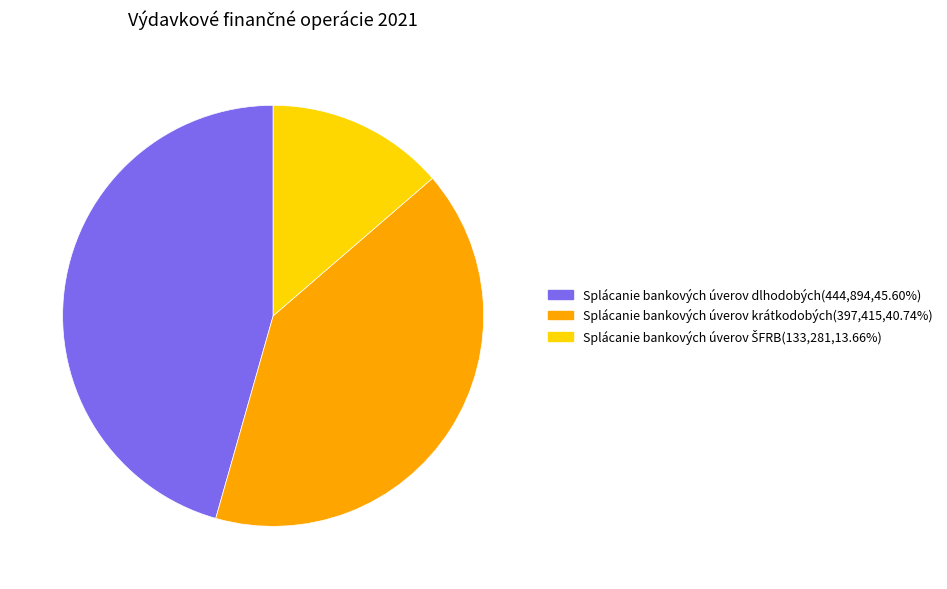

Does any single category account for the majority?

No